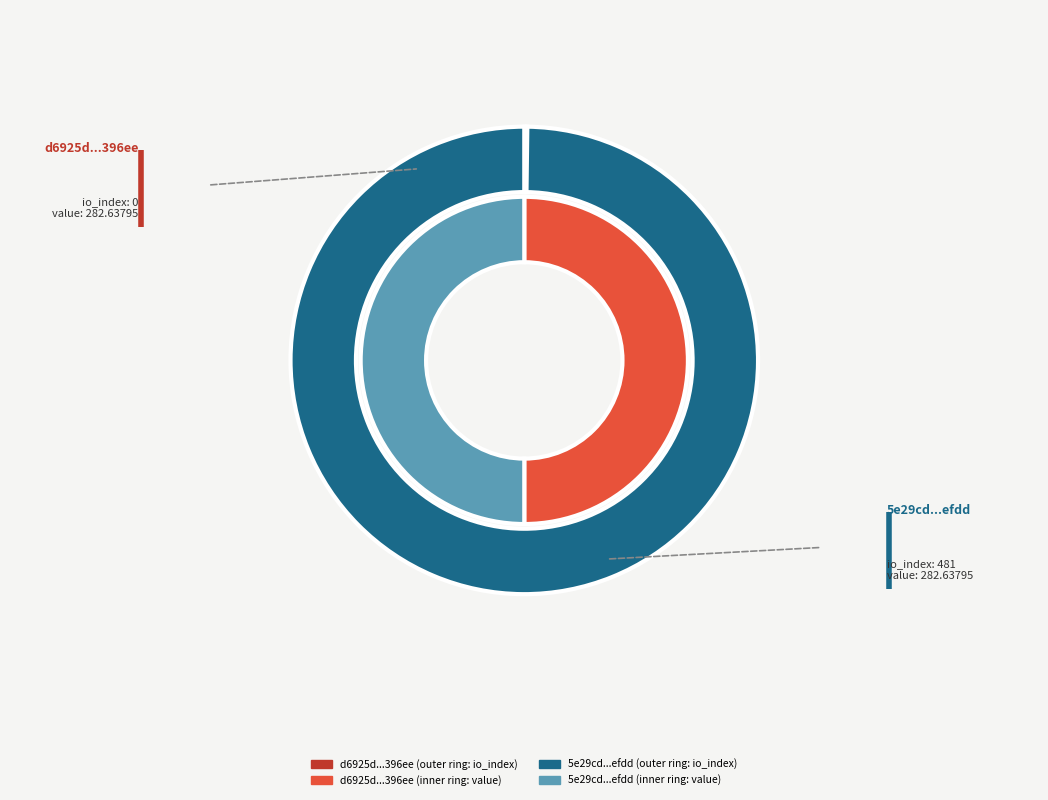

What is the total percentage of io_index and value?

100.0%